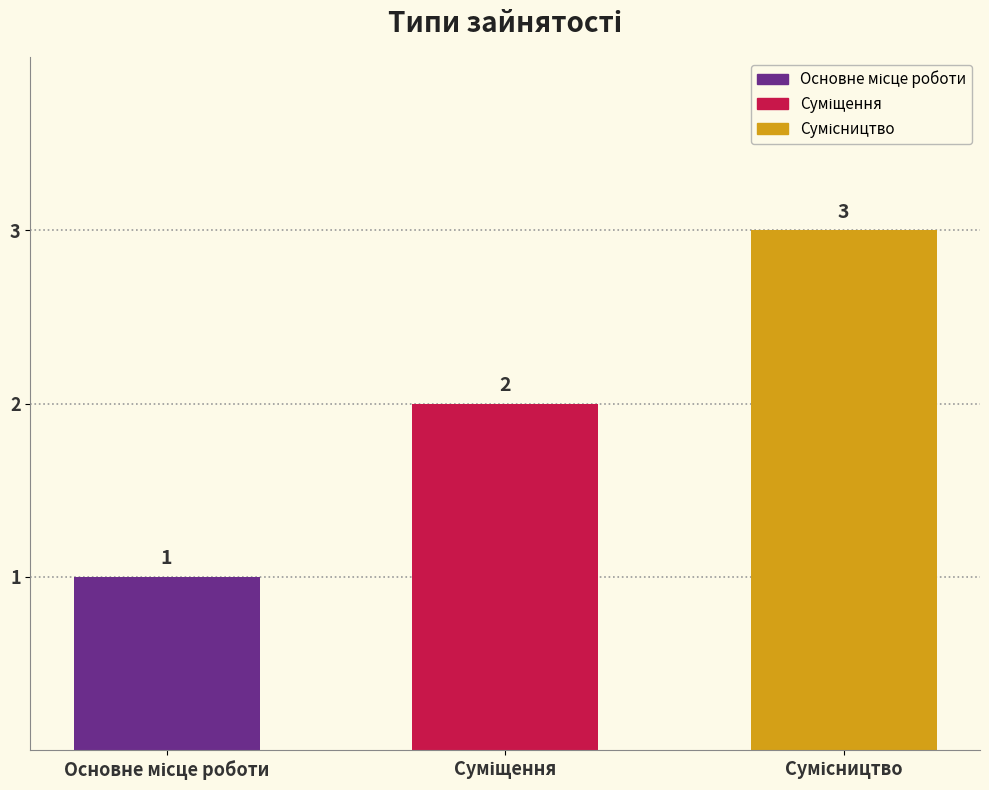

What is the maximum value shown in the chart?

3